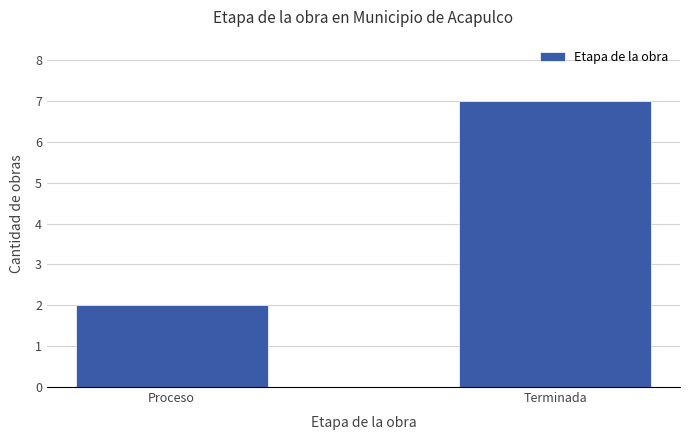

What is the difference between the maximum and minimum values?

5